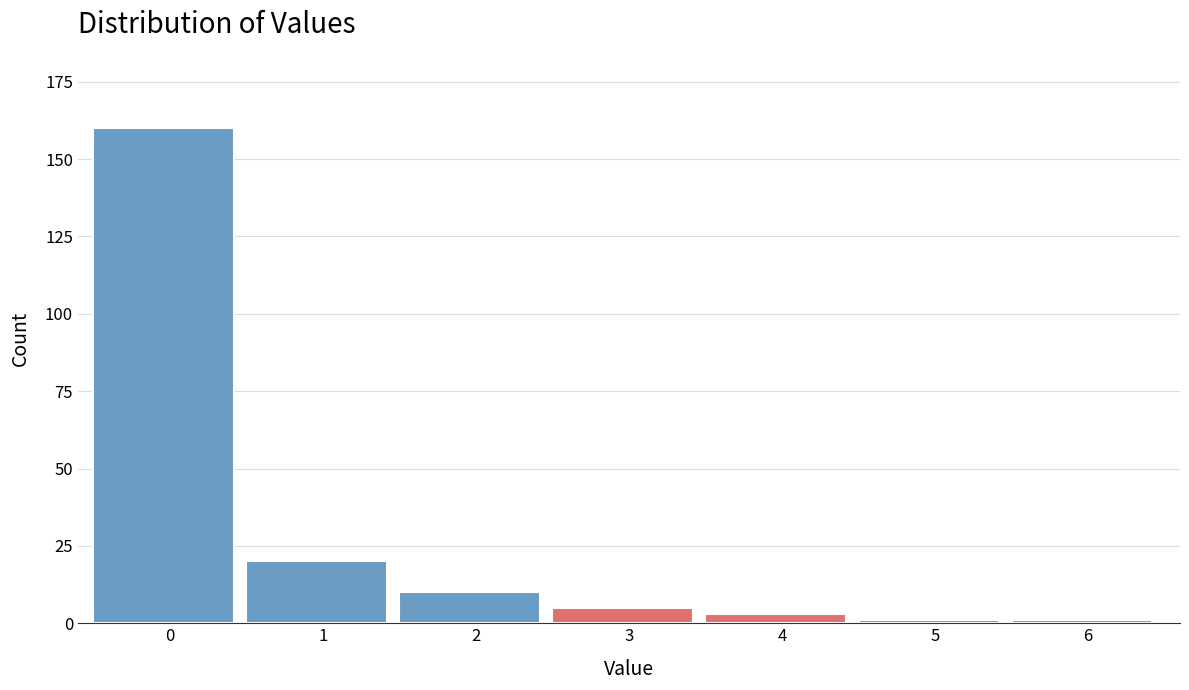

Reading right to left, transcribe all the data shown in this chart.

1	1	3	5	10	20	160